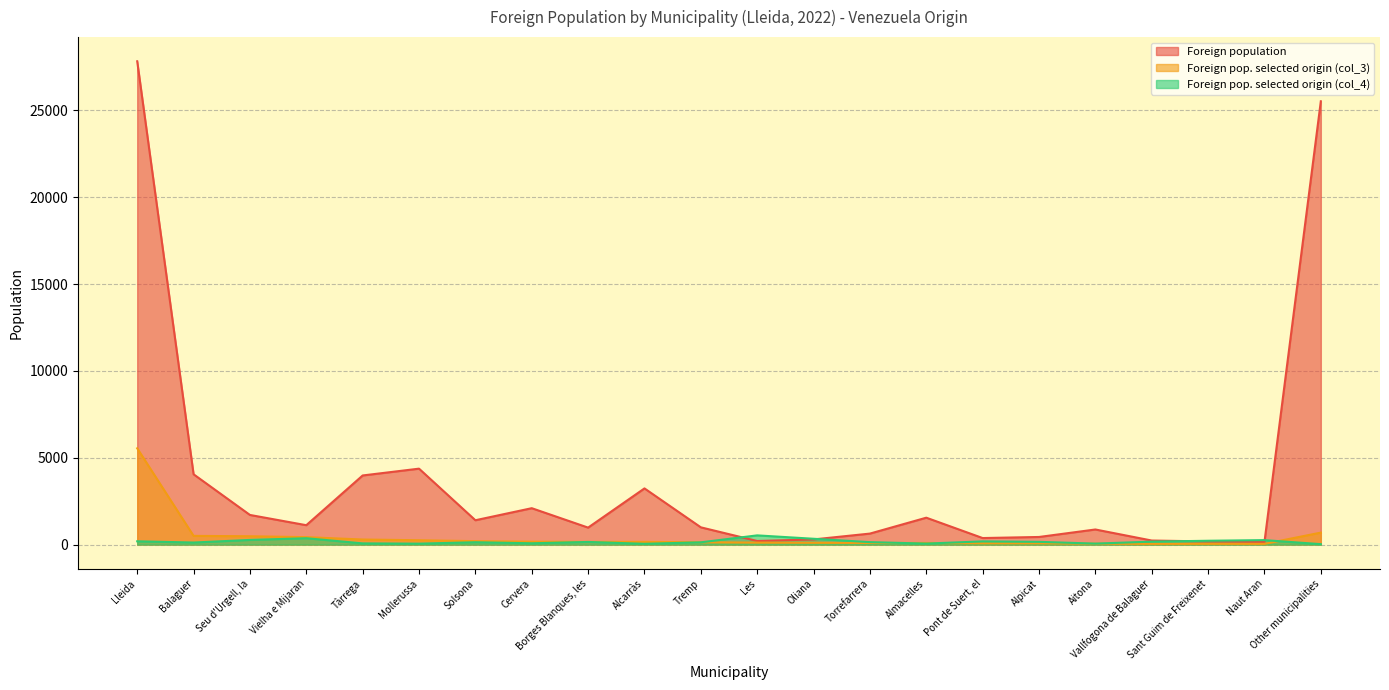

Reading left to right, transcribe all the data shown in this chart.

Foreign population: 27825	4048	1707	1117	3980	4372	1402	2096	978	3235	994	207	298	634	1549	377	439	870	234	181	155	25521
Foreign pop. selected origin (col_3): 5544	502	481	429	293	251	199	167	157	157	136	115	105	94	94	73	73	52	42	42	42	690
Foreign pop. selected origin (col_4): 190	119	269	367	70	55	136	76	153	46	131	531	336	142	58	186	159	57	171	221	258	26